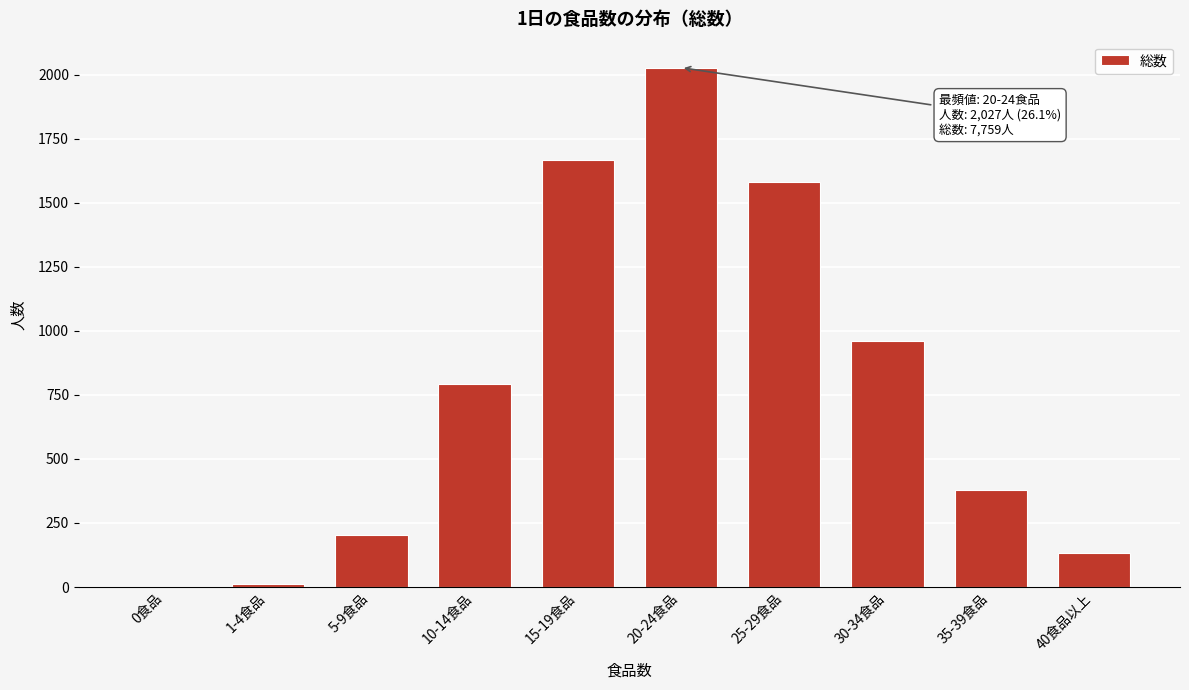

Reading left to right, what are all the values shown in this chart?

0食品=0	1-4食品=13	5-9食品=202	10-14食品=794	15-19食品=1666	20-24食品=2027	25-29食品=1582	30-34食品=962	35-39食品=379	40食品以上=134